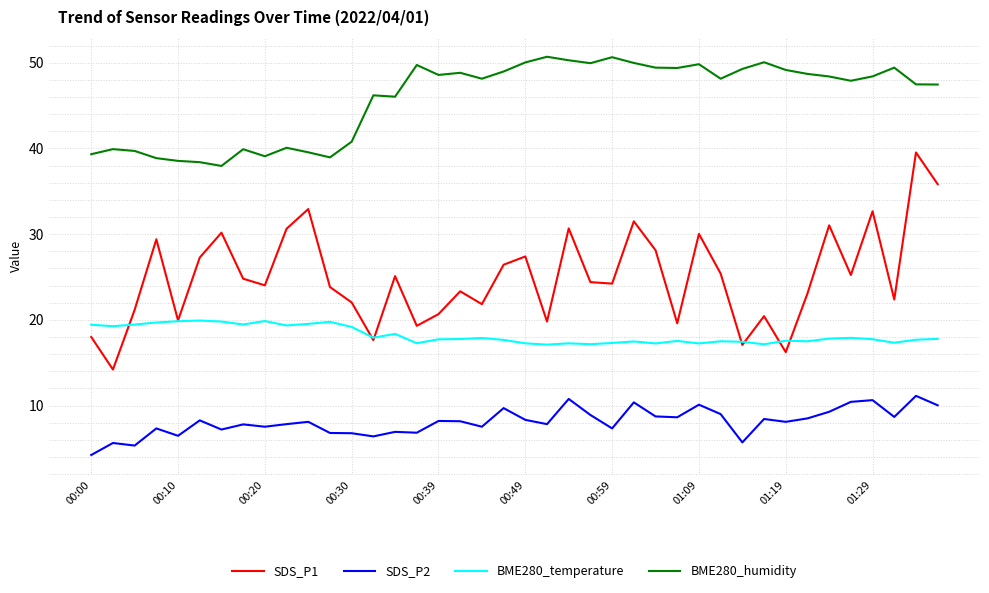

What is the maximum value shown in the chart?

50.7